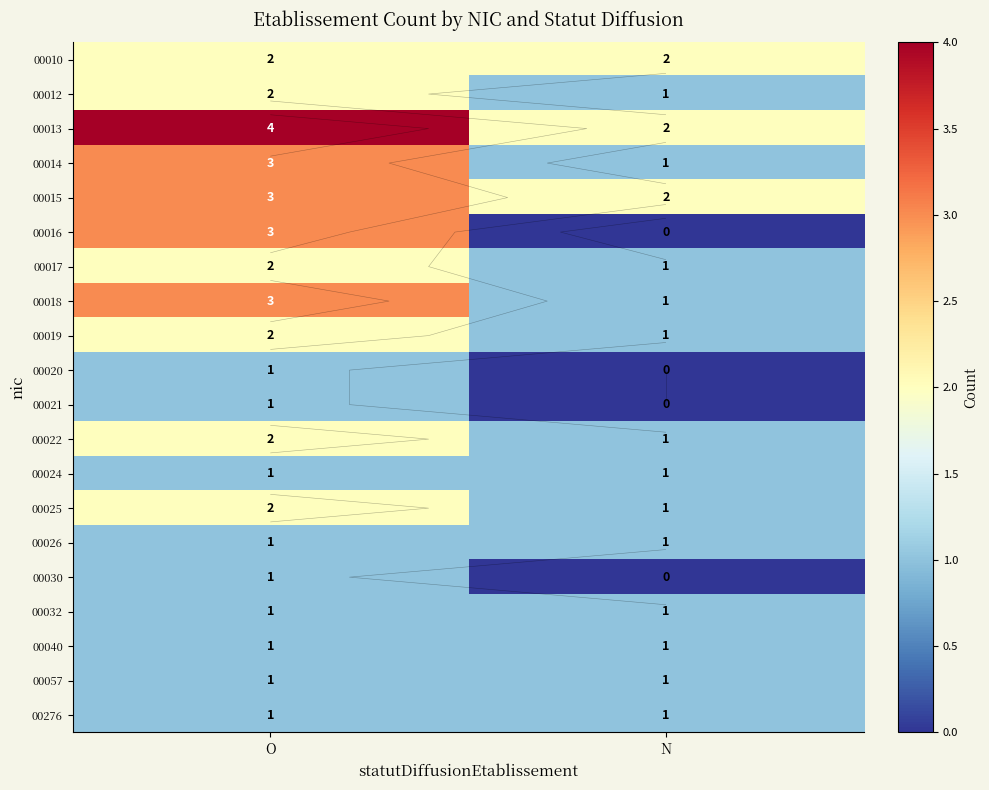

At which category is the sum across all series the highest?

O